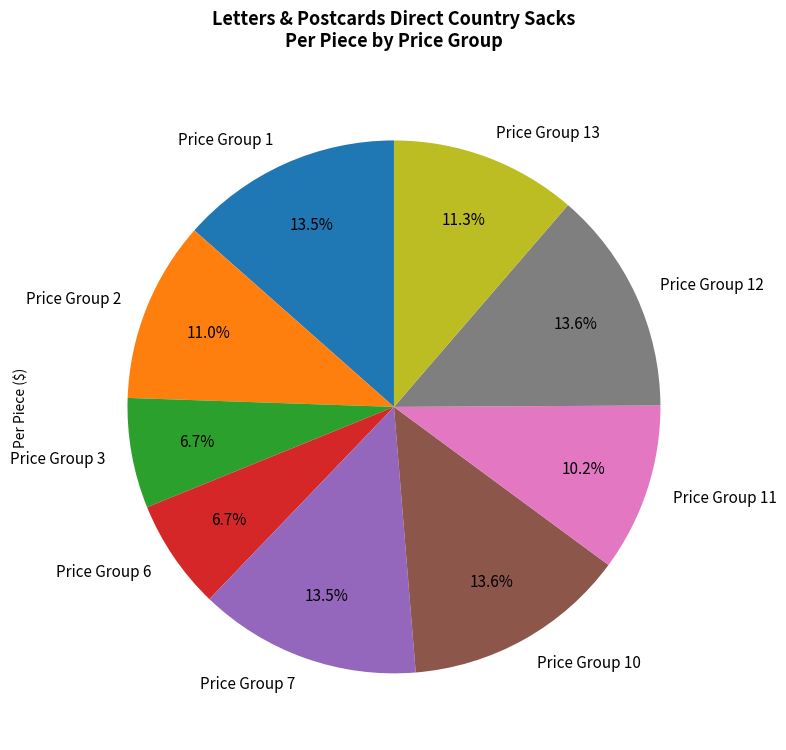

What is the ratio of the value at Price Group 3 to the value at Price Group 11?

0.7